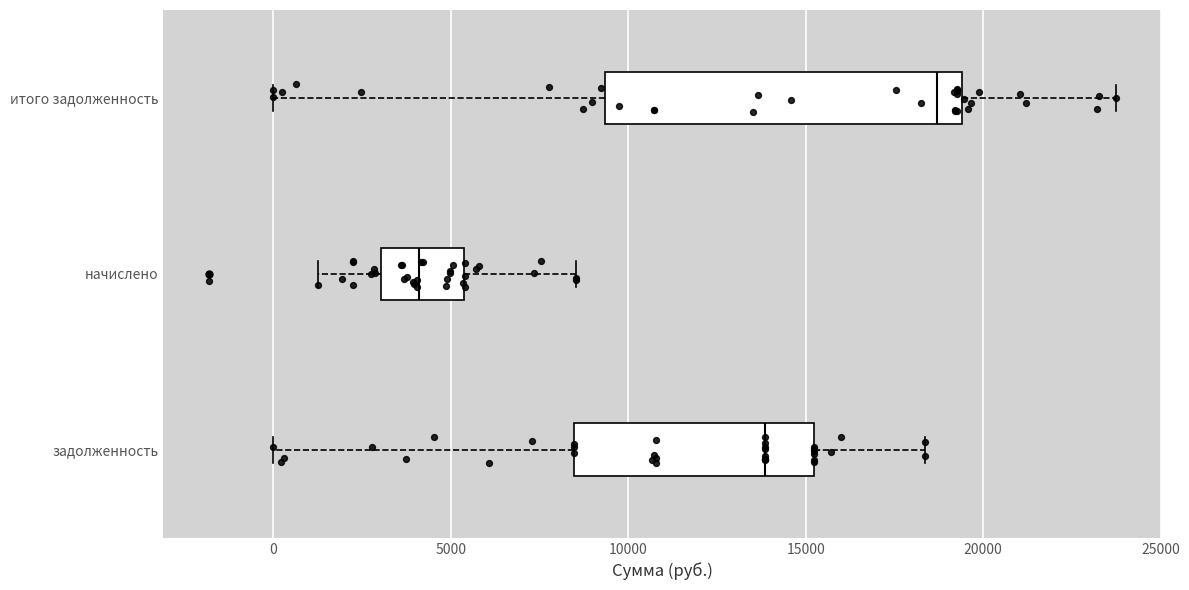

Reading bottom to top, transcribe this box plot: for each box, give where its median line is, the range the box spans, and where its two whiskers end, as read against the x-axis. The values are not printed on the chart, so give them approximately, as read against the axis.

задолженность: median 14000, box 8500 to 15000, whiskers 0 to 18500
начислено: median 4000, box 3000 to 5500, whiskers 1500 to 8500
итого задолженность: median 18500, box 9500 to 19500, whiskers 0 to 23500